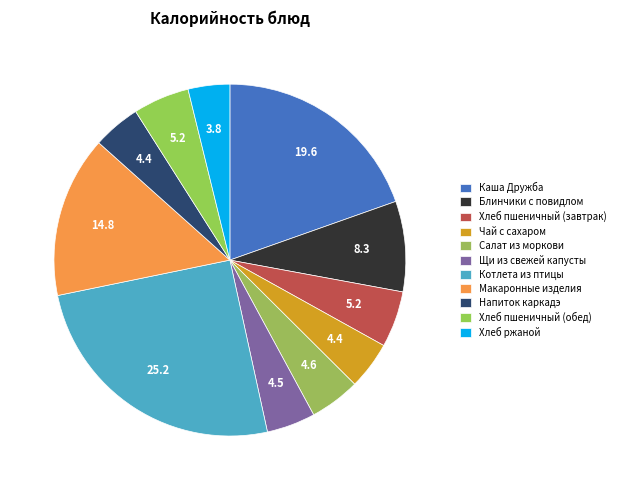

The Салат из моркови slice represents 1% of the pie. True or false?

False